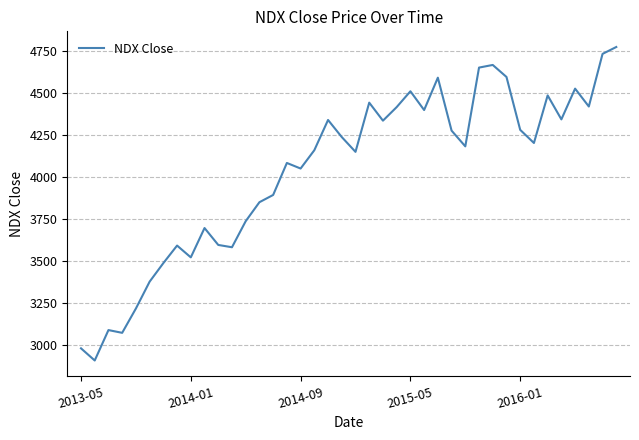

What is the greatest value displayed?

4771.1